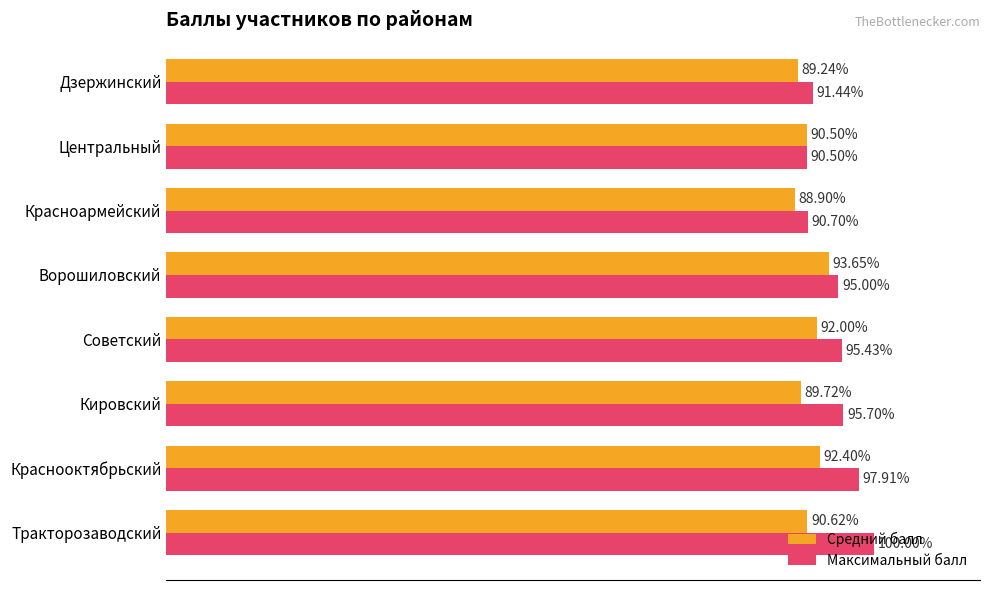

Which category has the lowest value across all series?

Красноармейский